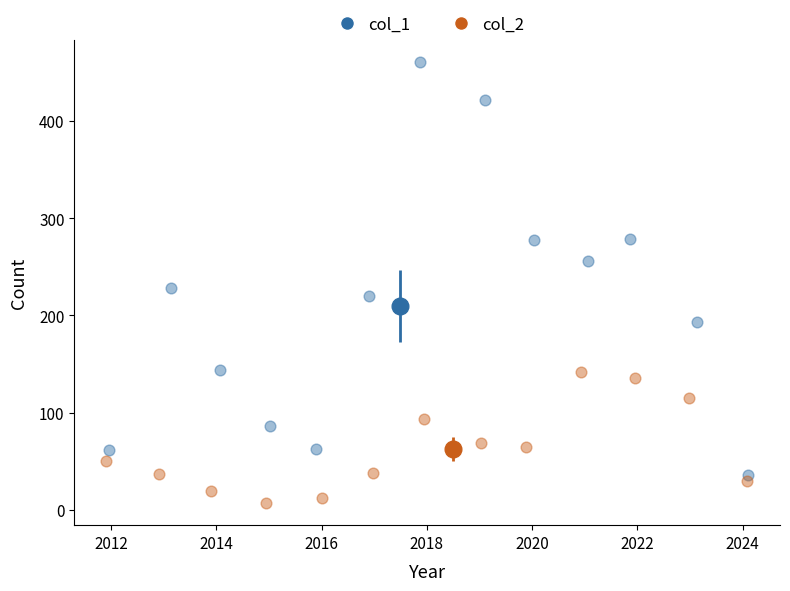

Which series has the largest Y range (max minus min)?

col_1